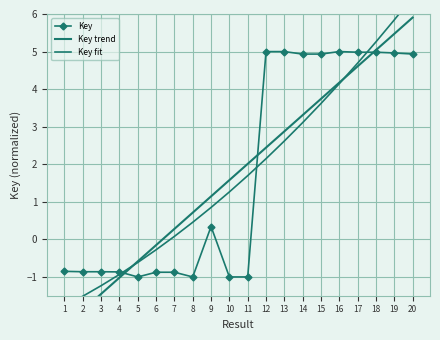

What is the average value of the Key series?

1.8